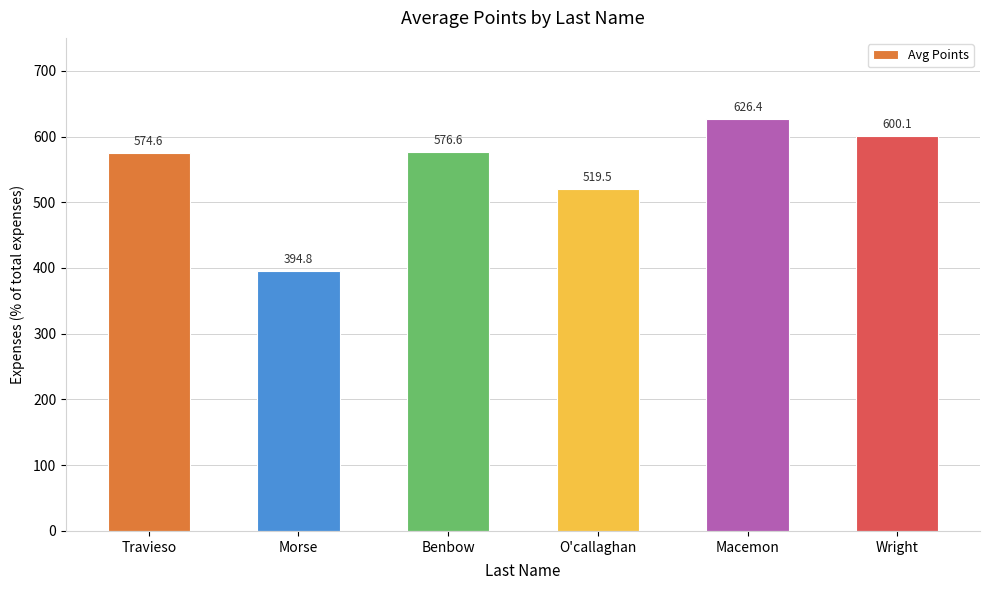

What is the label of the 1st bar from the right?

Wright